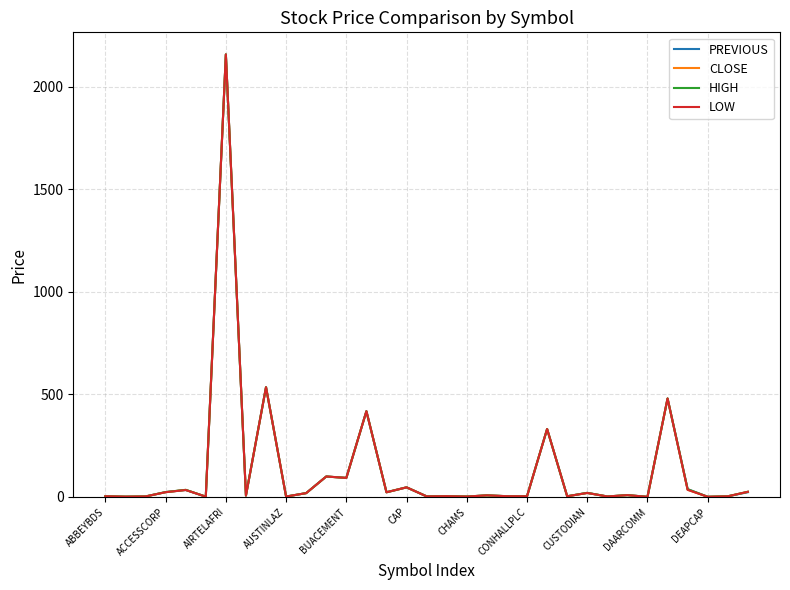

What is the maximum value for PREVIOUS?

2156.9